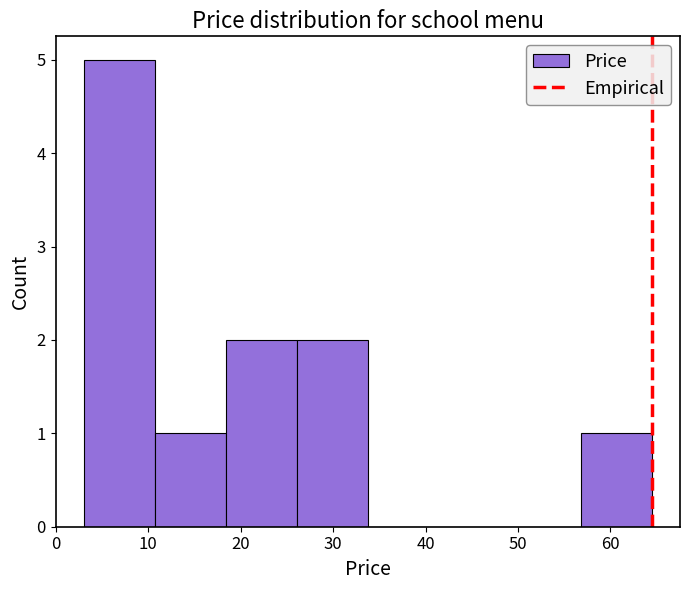

Reading left to right, list every bar in this chart as the range it spans on the x-axis followed by its height. Neither the bar edges nor the heights are printed on the chart, so give them approximately, as read against the axes.

3 to 11: 5
11 to 18: 1
18 to 26: 2
26 to 34: 2
34 to 41: 0
41 to 49: 0
49 to 57: 0
57 to 64: 1